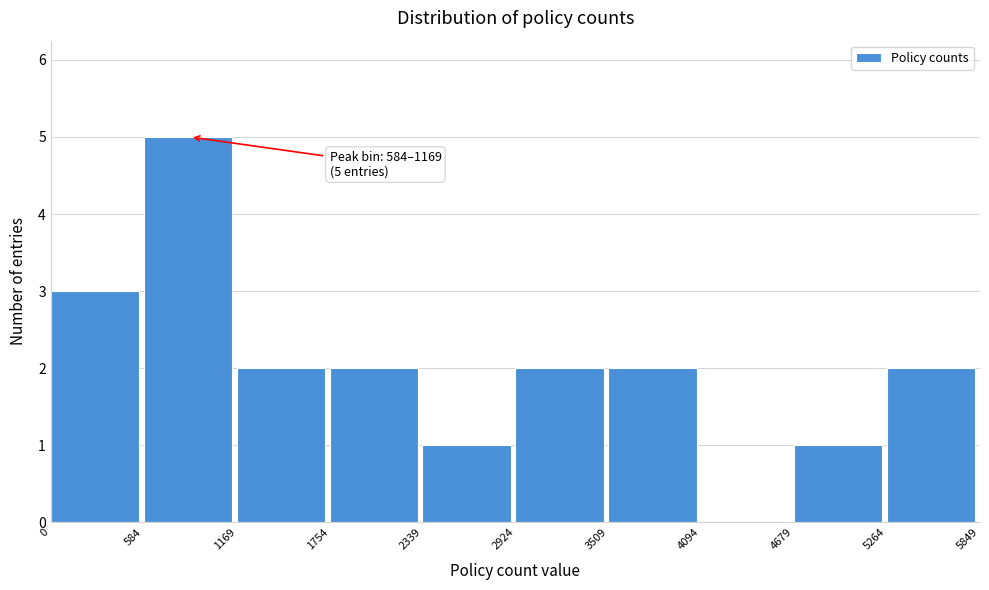

Over which range of the x-axis is the bar tallest?

584 to 1169